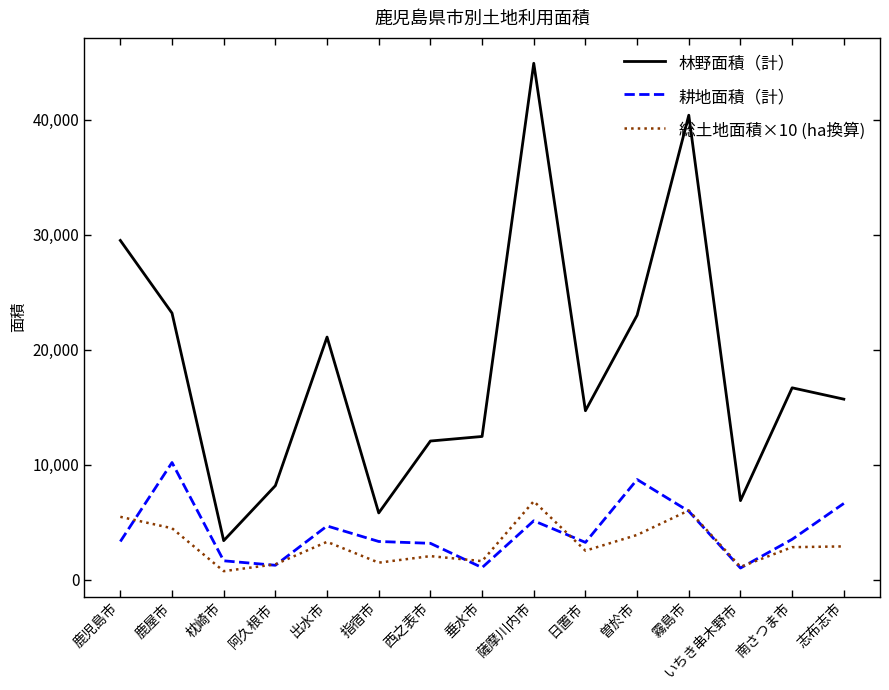

Where does the 総土地面積×10 (ha換算) series first go above 2835?

鹿児島市